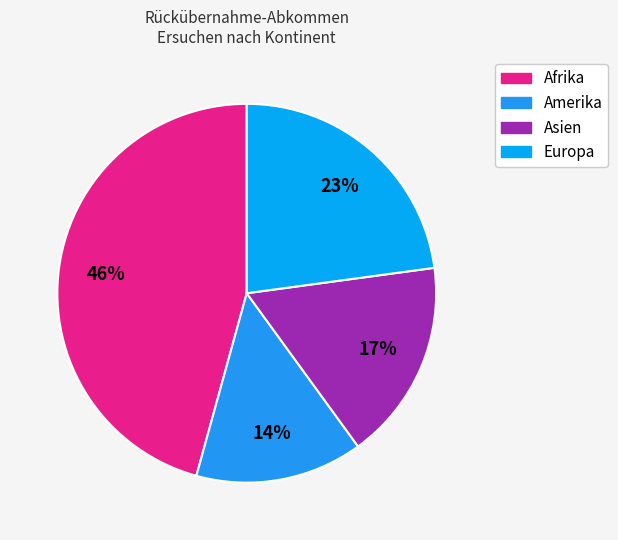

What percentage is the Amerika slice, to the nearest percent?

14%